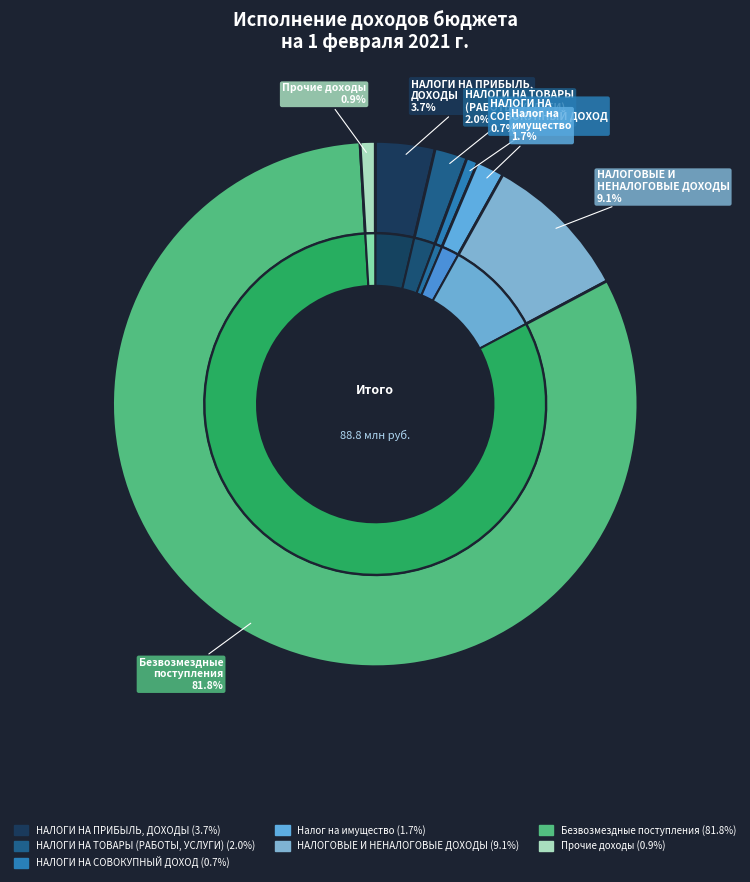

How many segments does this pie chart have?

7